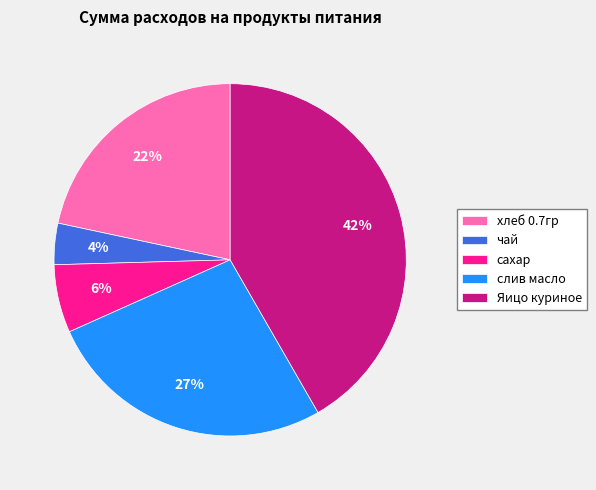

Which has a higher value, сахар or чай?

сахар